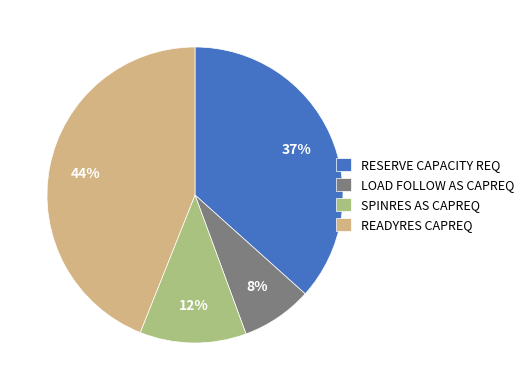

Which has a higher value, LOAD FOLLOW AS CAPREQ or RESERVE CAPACITY REQ?

RESERVE CAPACITY REQ